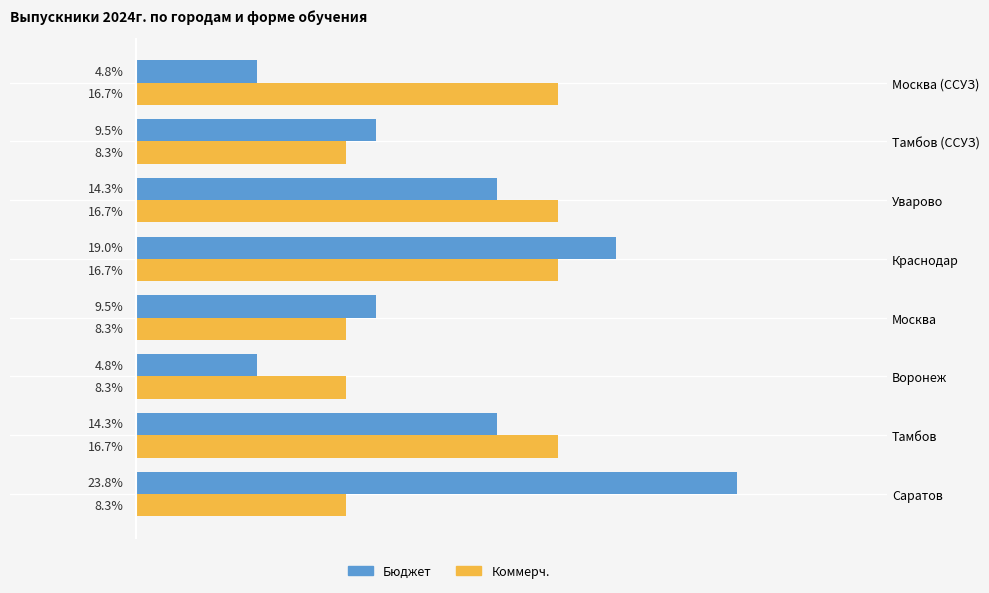

List the series in order of their peak value, lowest first.

Коммерч., Бюджет